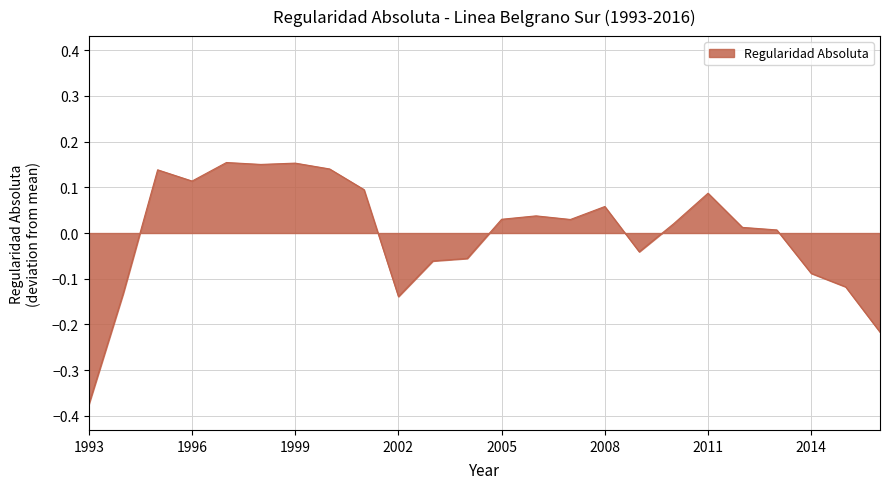

How many lines are shown in the chart?

1